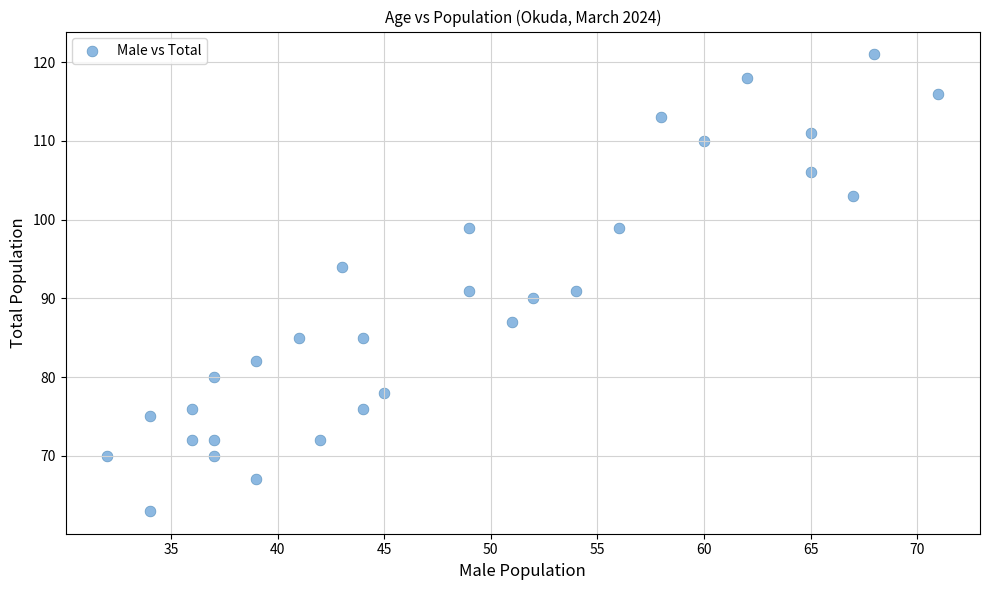

What is the range of Y values (max minus min)?

58